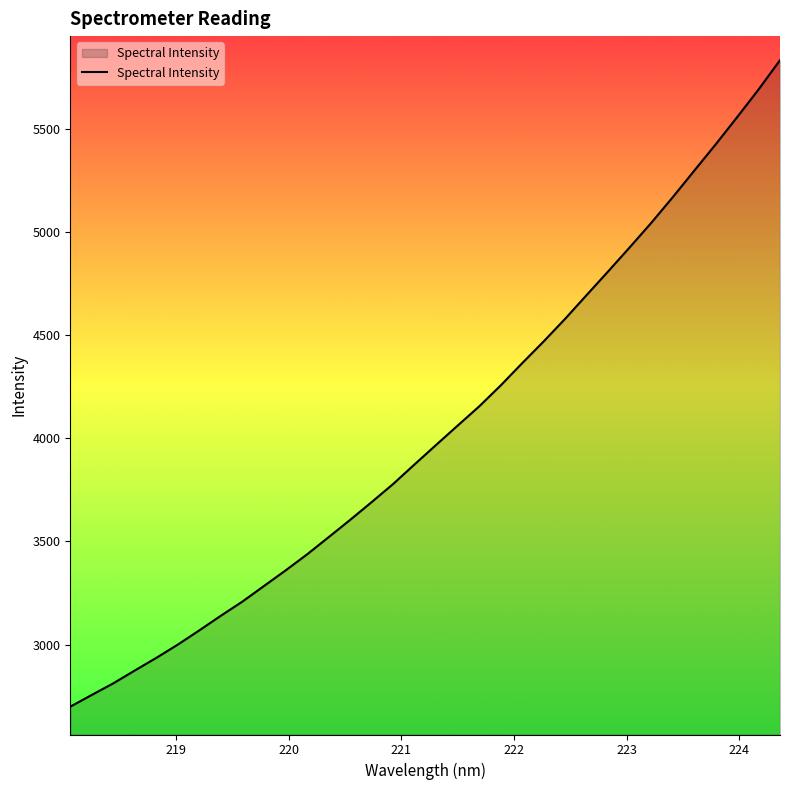

What is the greatest value displayed?

5831.3